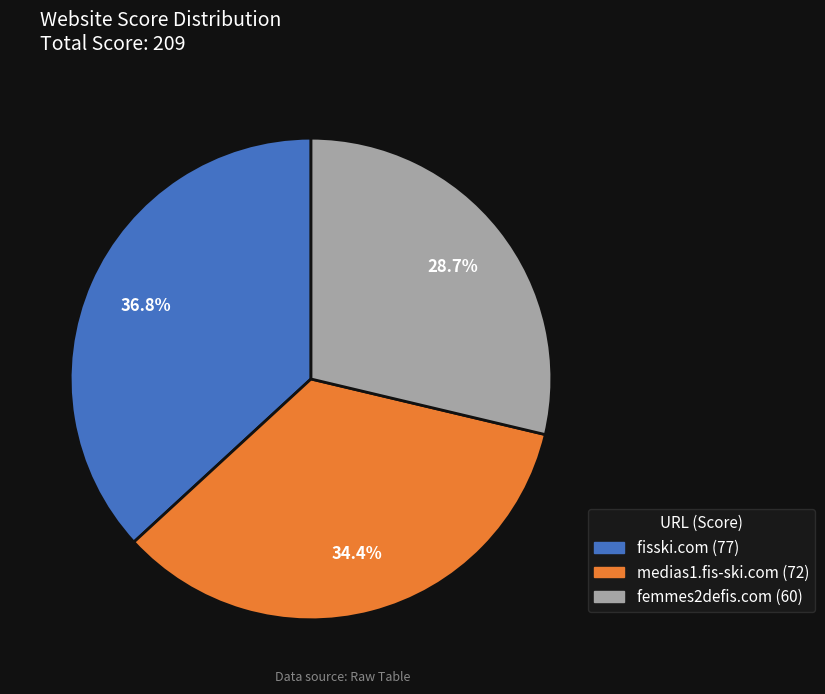

To the nearest percent, what is the difference between the largest and smallest slice percentages?

8%